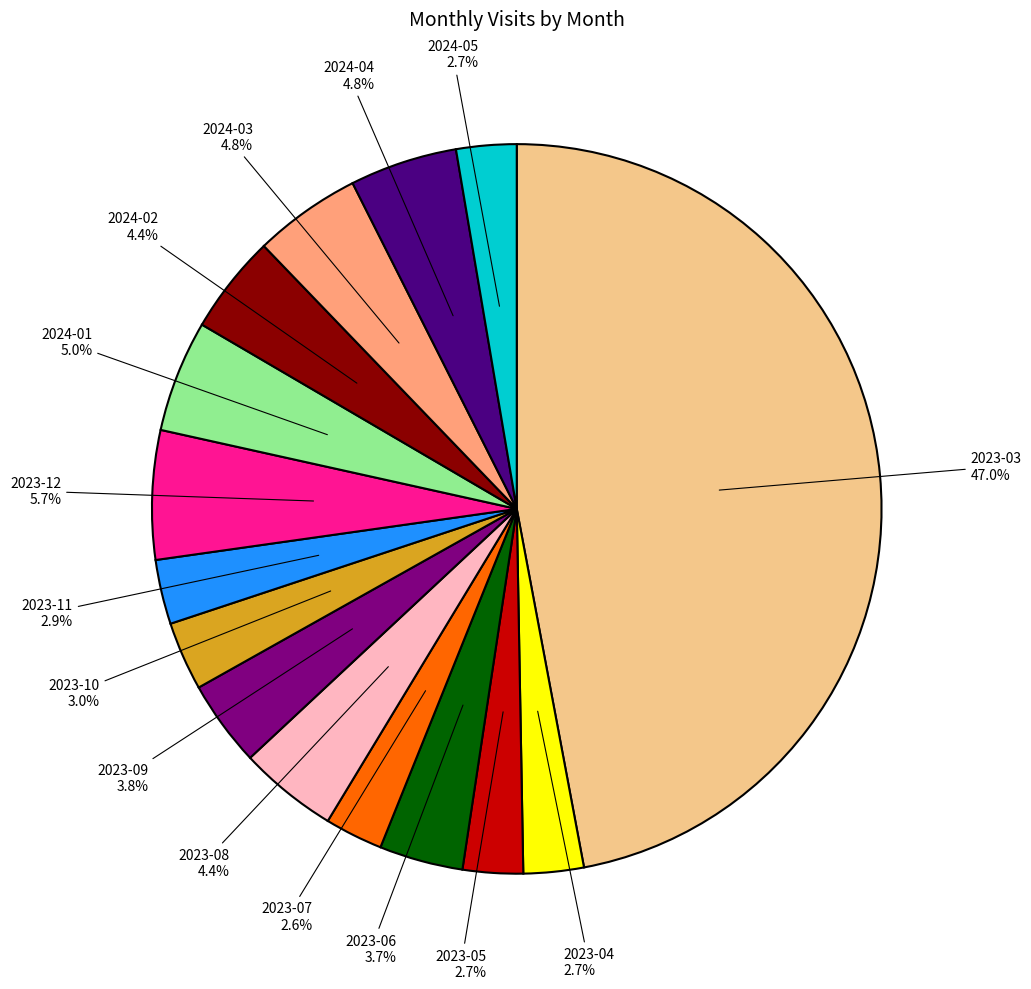

Is there any slice that represents more than half of the pie?

No